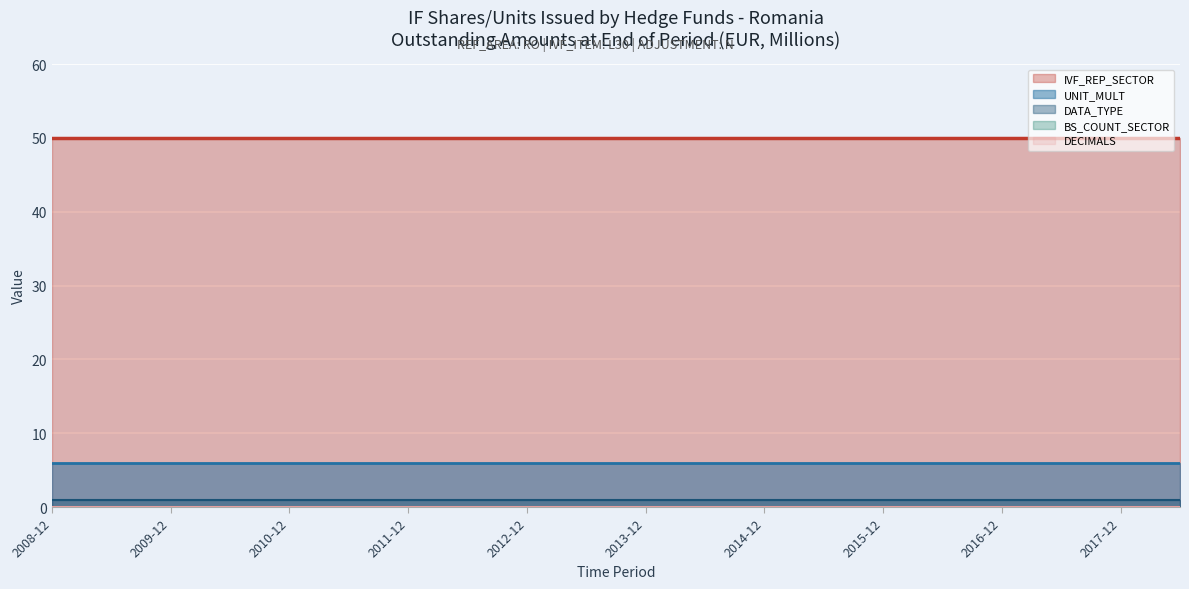

At which category is the sum across all series the highest?

2008-12